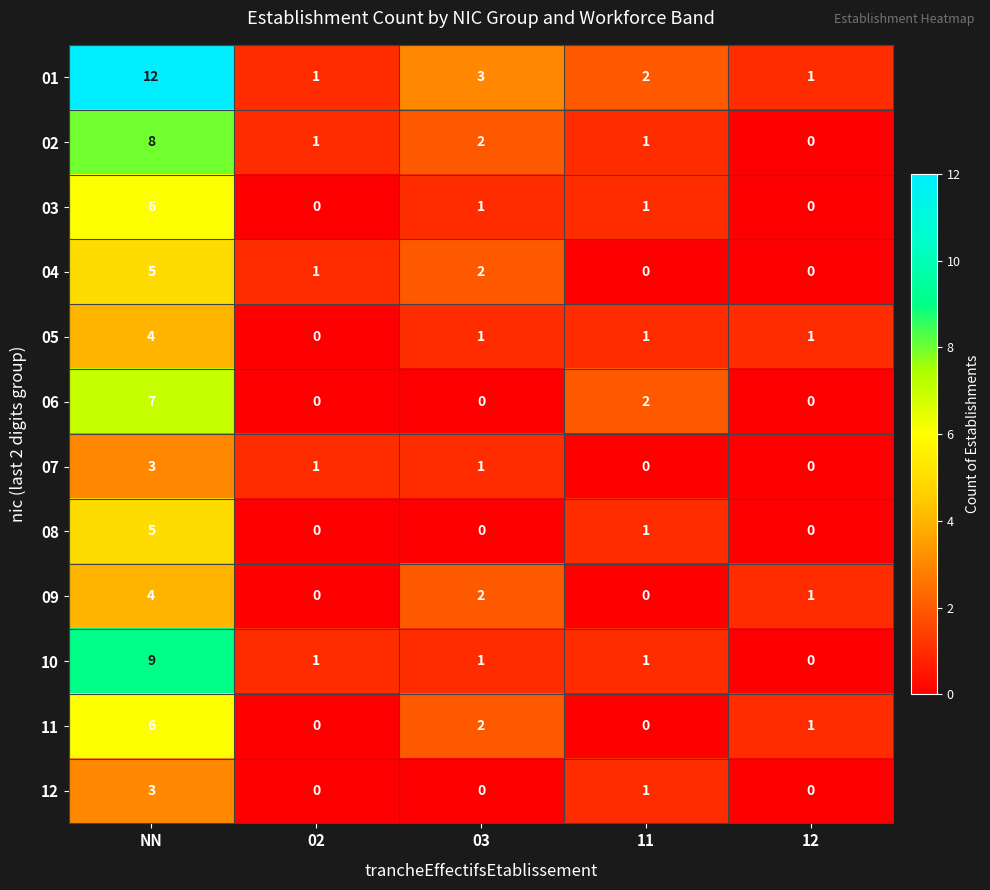

Which series has the largest total across all categories?

01